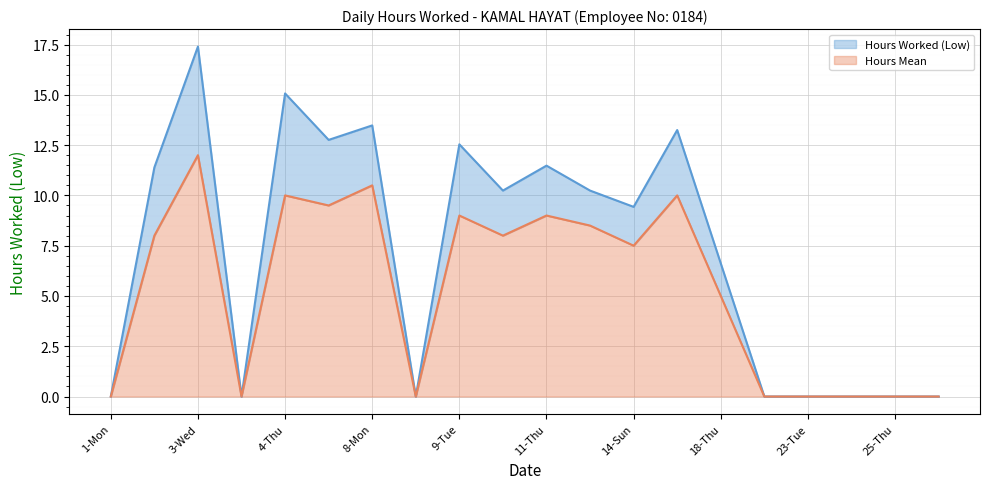

True or false: Mean (line) and Low (line) cross at least once.

False